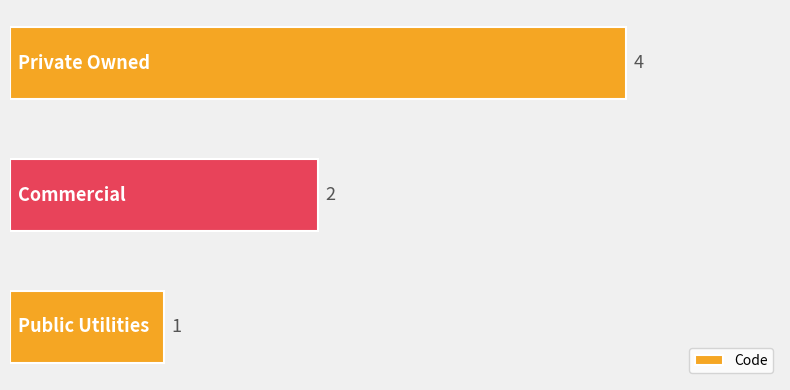

Reading bottom to top, transcribe all the data shown in this chart.

1	2	4